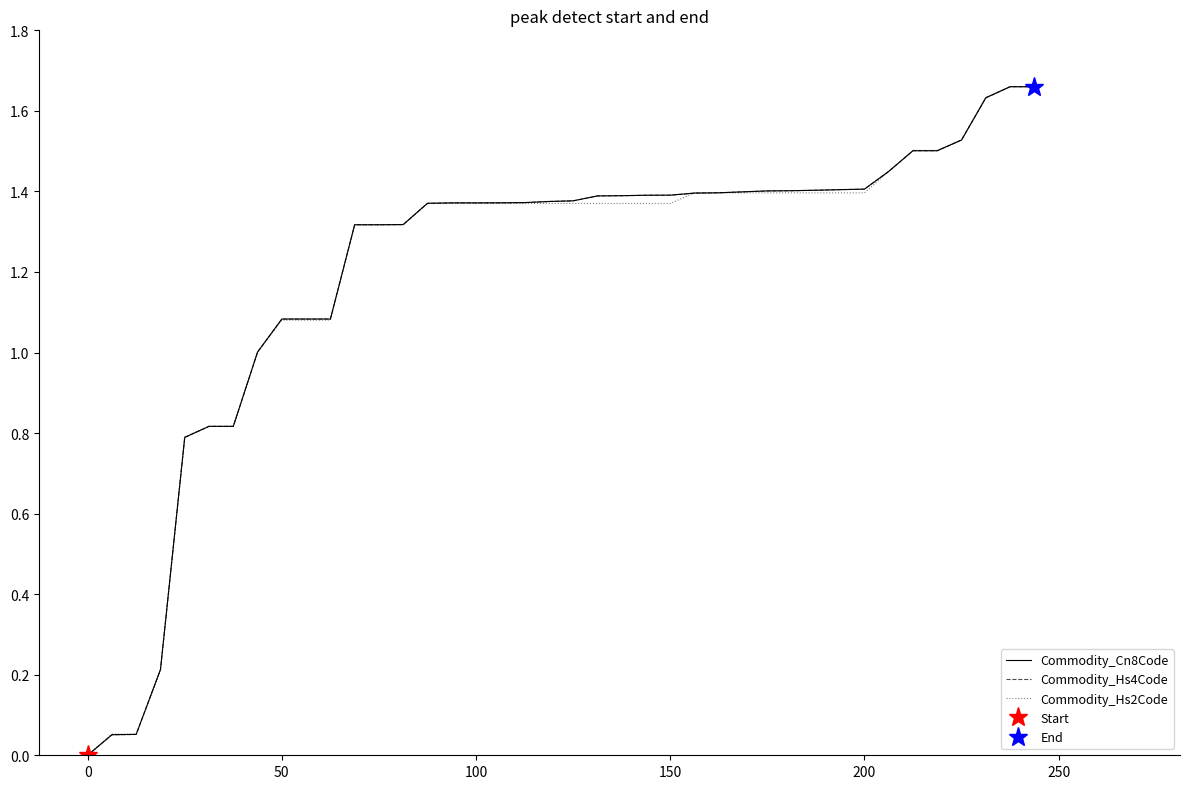

True or false: Commodity_Cn8Code and Commodity_Hs2Code intersect in this chart.

True